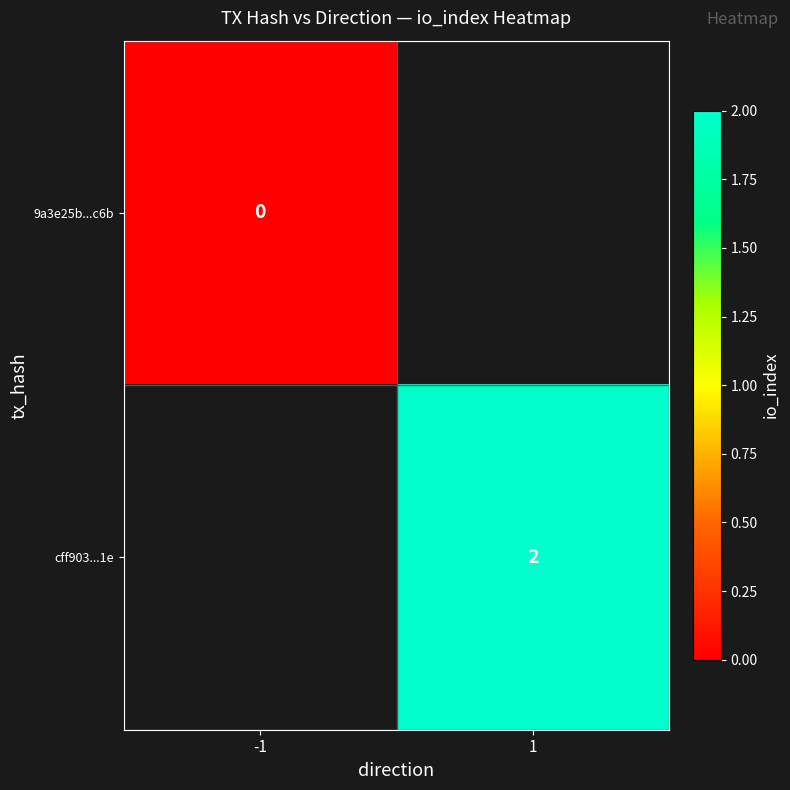

At which category does the chart reach its minimum across all series?

-1